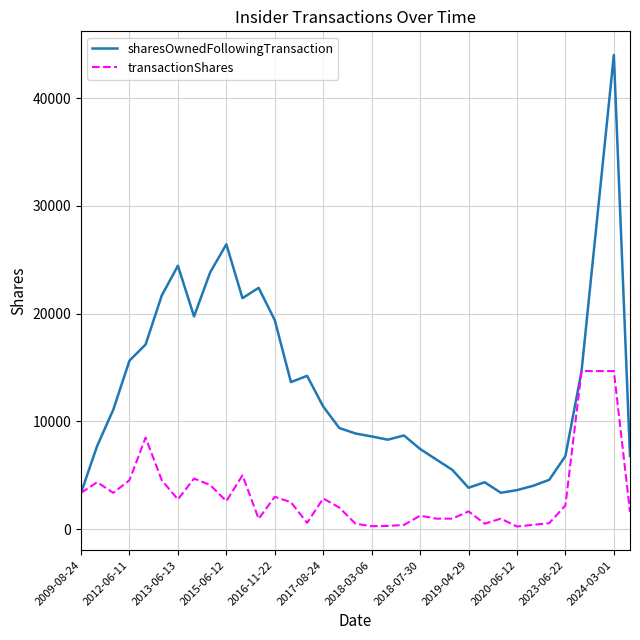

What is the maximum value shown in the chart?

44013